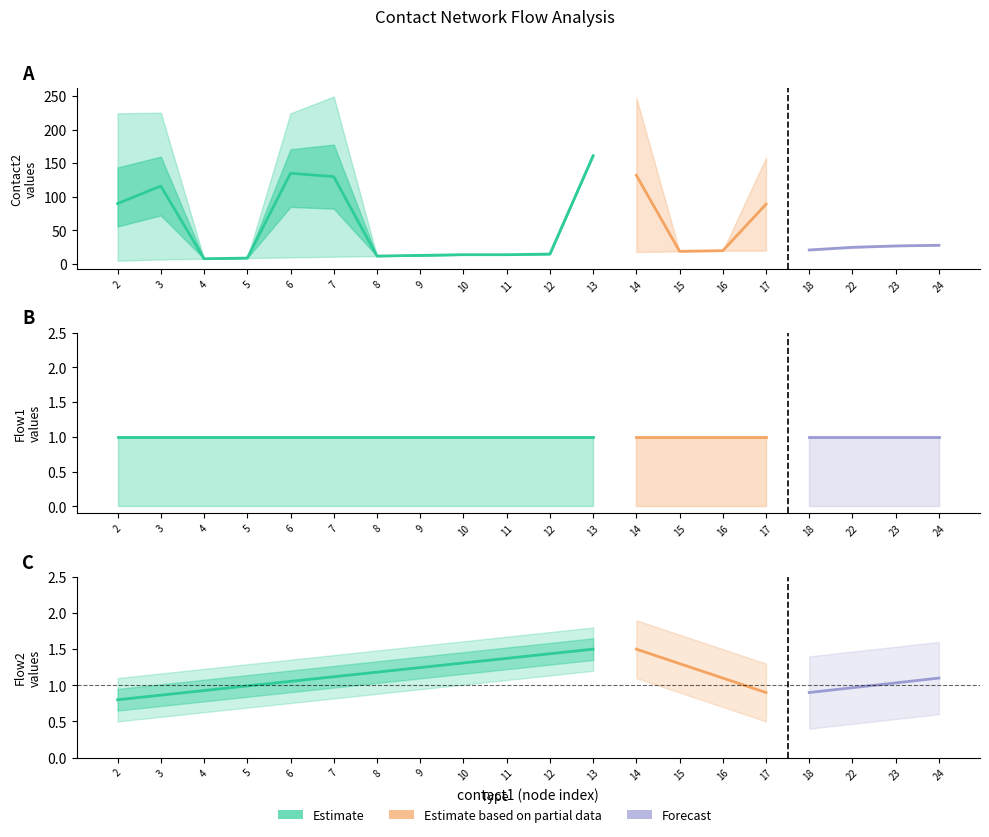

Which category has the lowest value across all series?

2